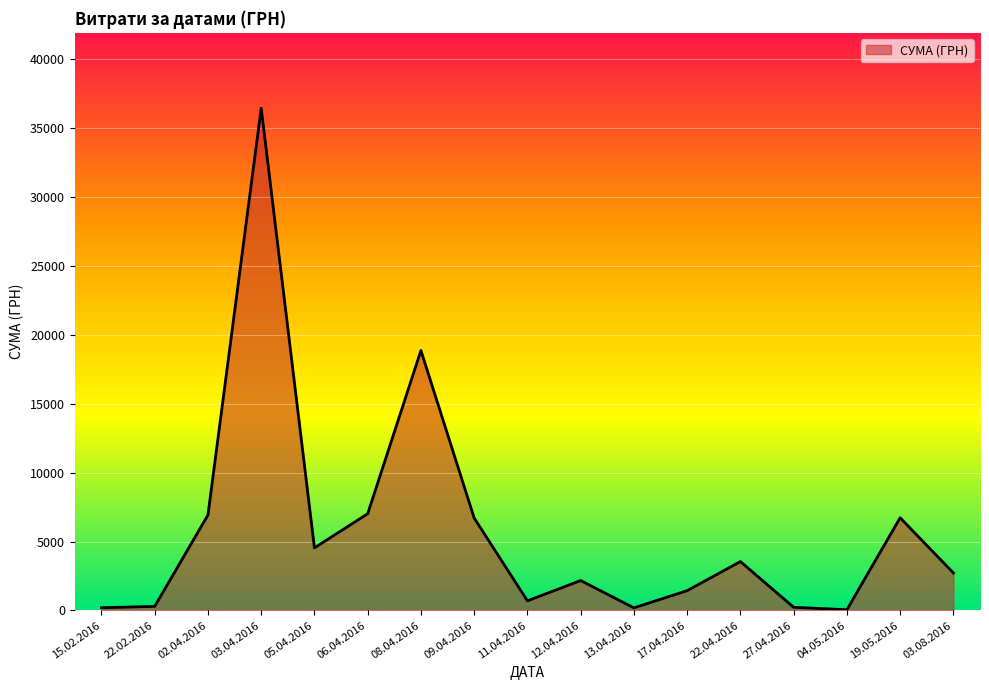

What is the difference between the values at 17.04.2016 and 09.04.2016?

5269.2